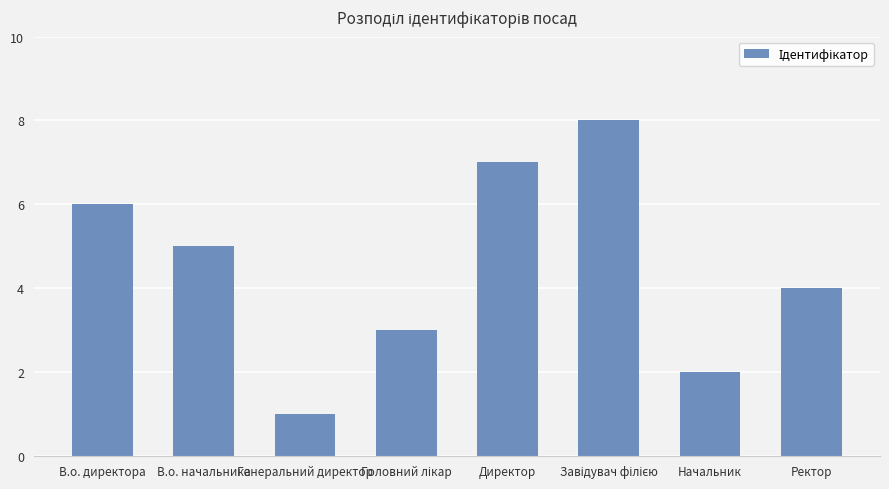

The value at Директор is 7. True or false?

True